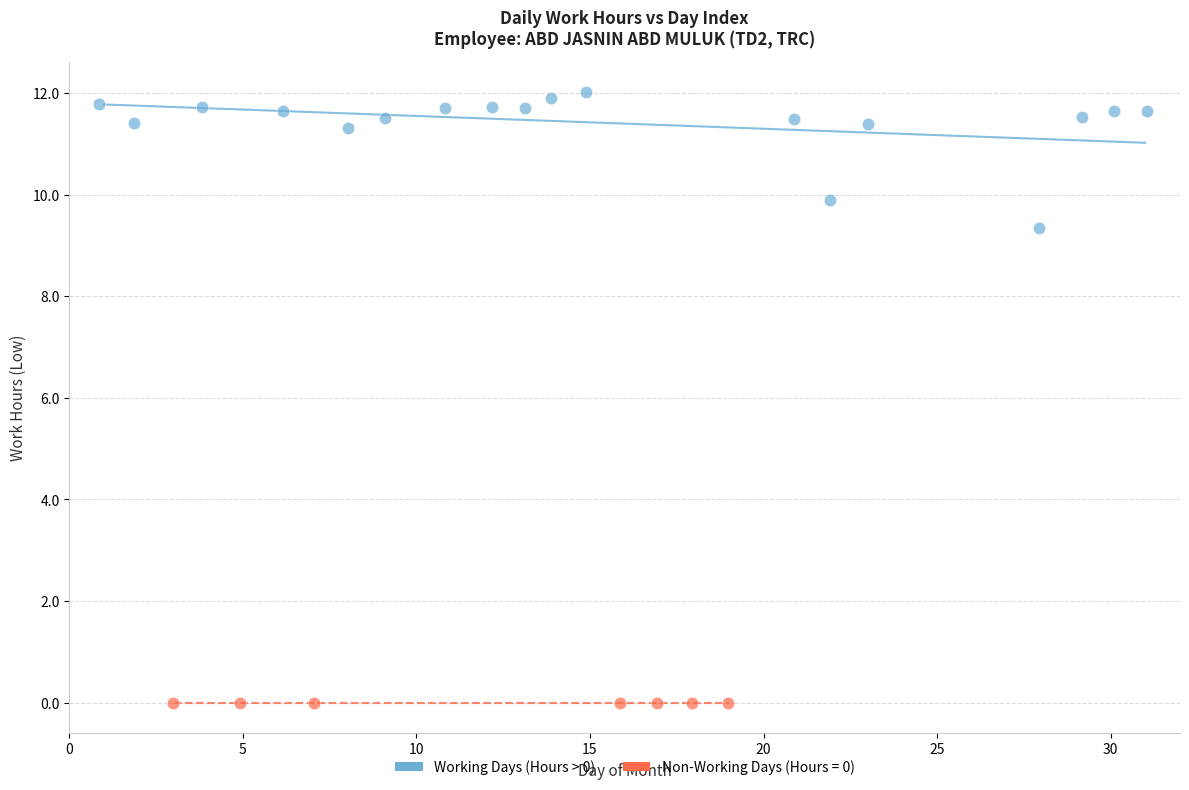

Which series contains the highest Y value?

Working Days (Hours > 0)